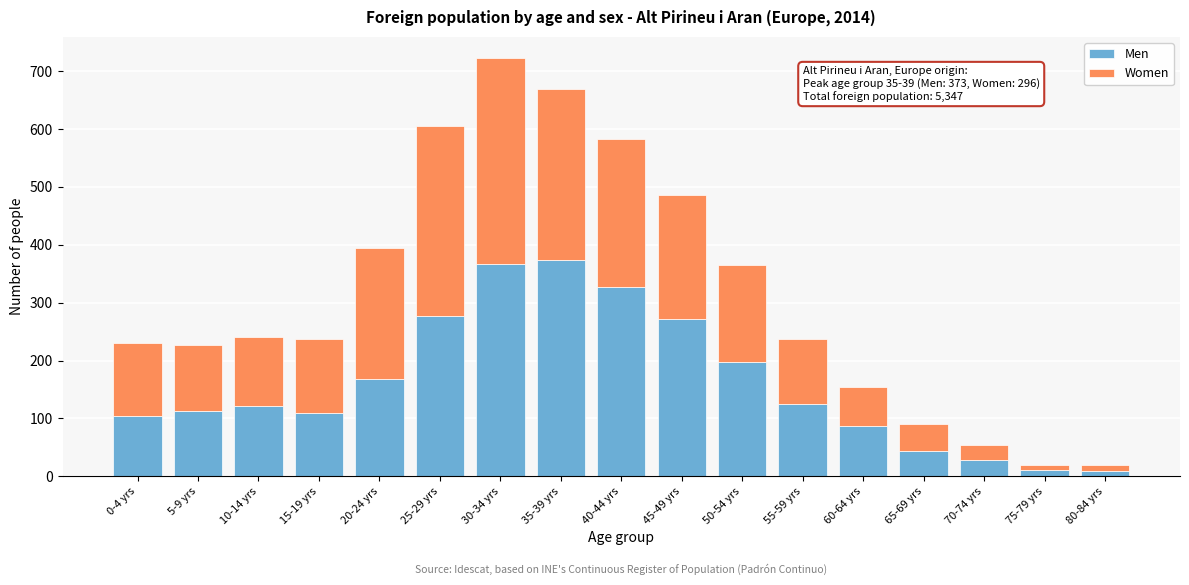

What is the difference between the second highest and second lowest values in the Men series?

356